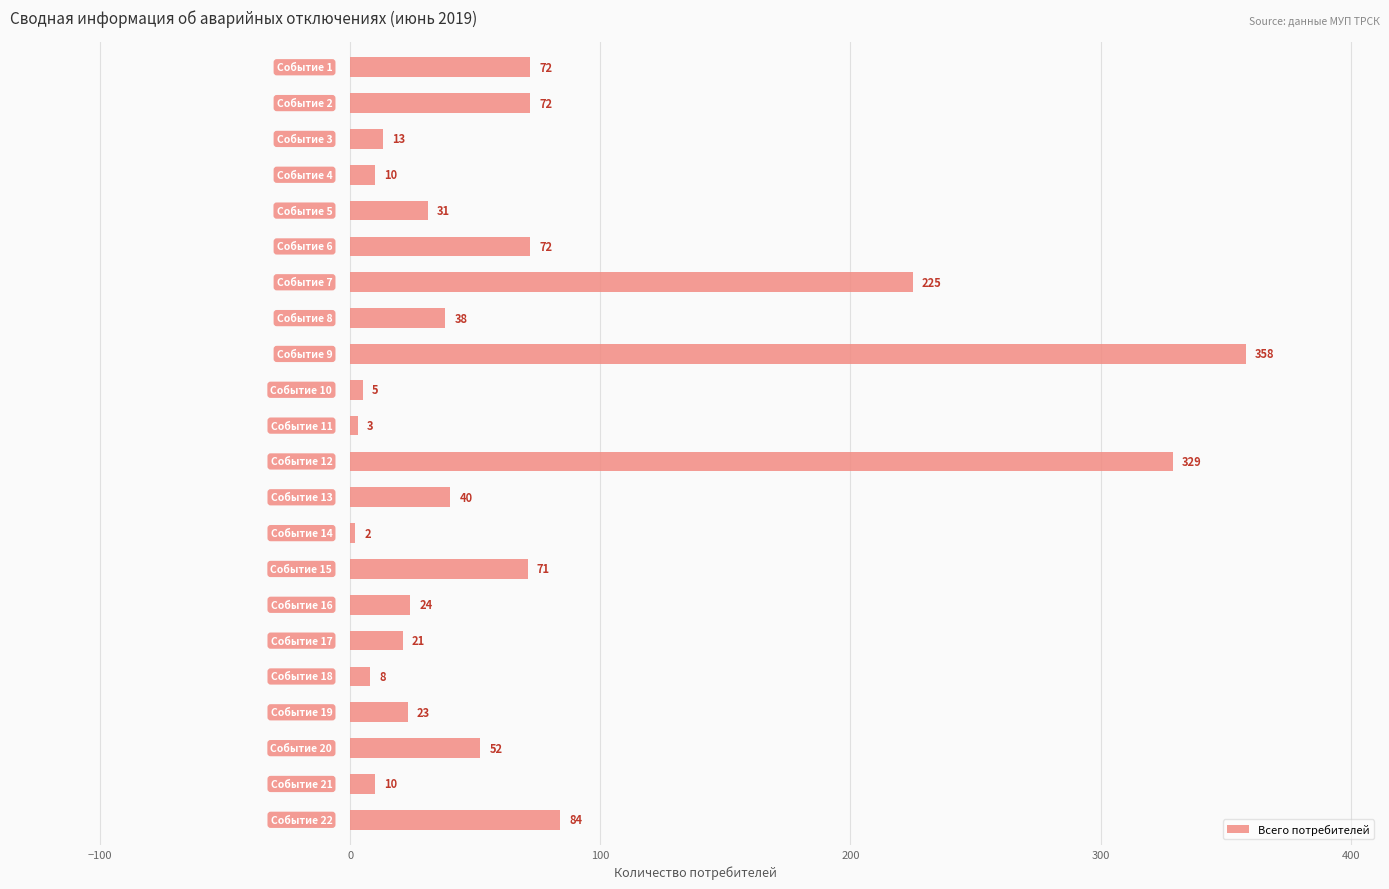

What is the maximum value shown in the chart?

358